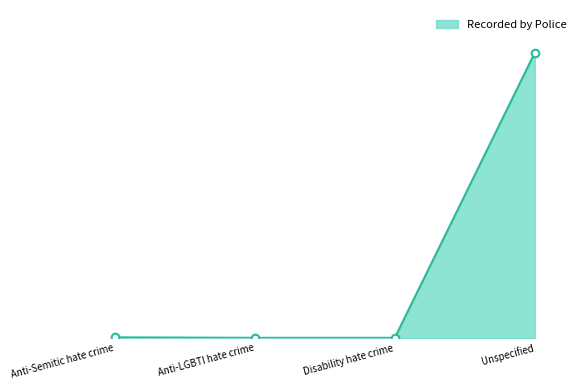

What is the ratio of the value at Unspecified to the value at Anti-Semitic hate crime?

397.7